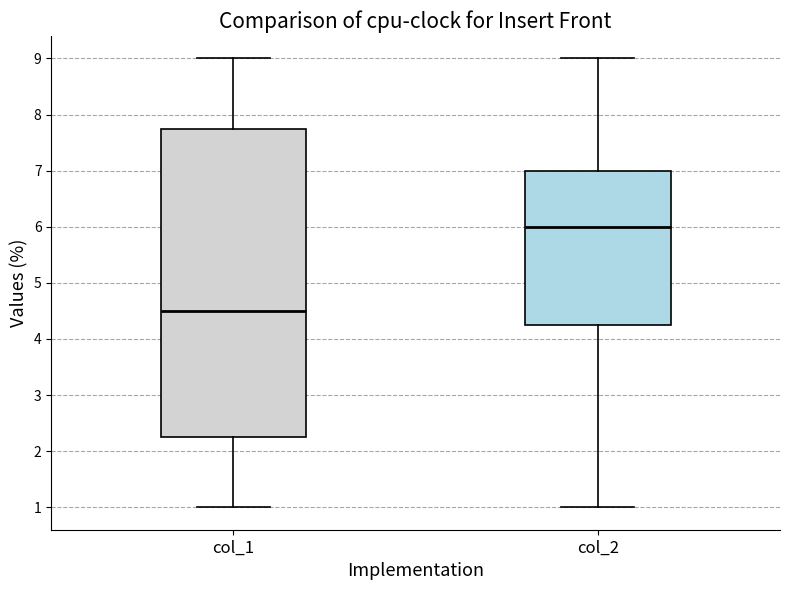

Where is the upper edge of the box for col_1 on the y-axis? The values are not printed on the chart, so give them approximately, as read against the axis.

7.8